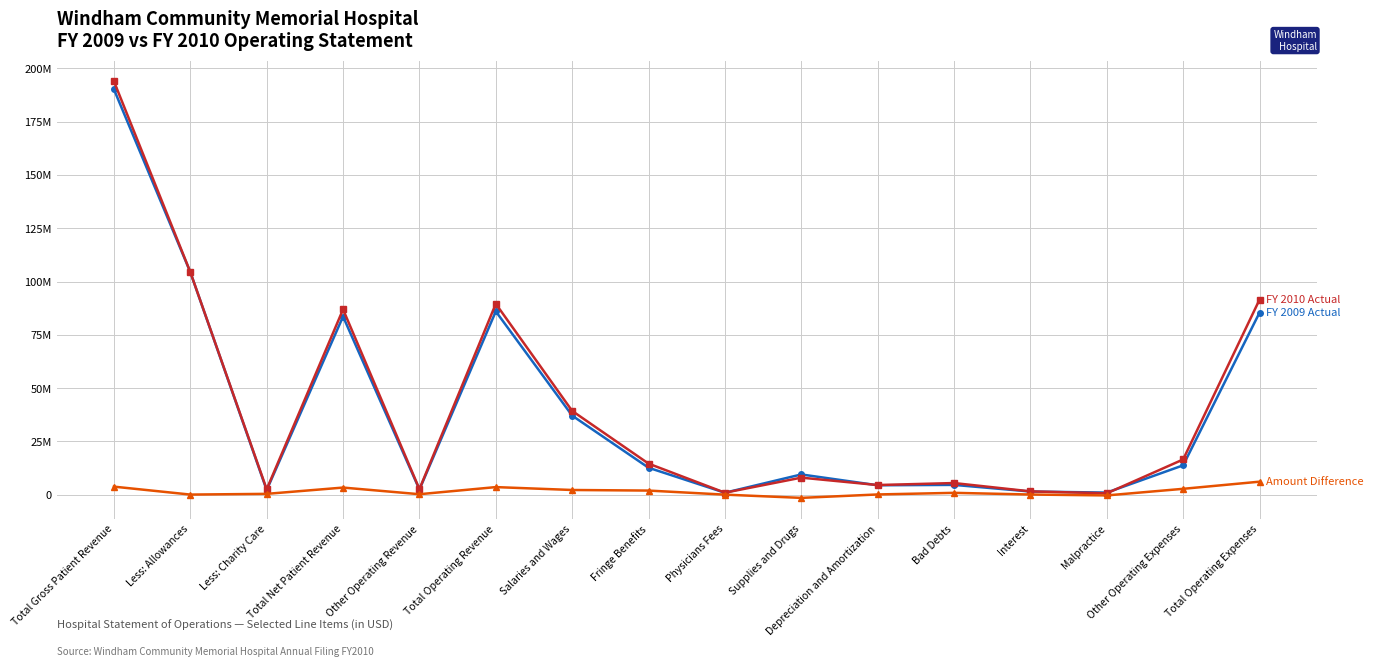

Is this an area chart (filled region under the line)?

No